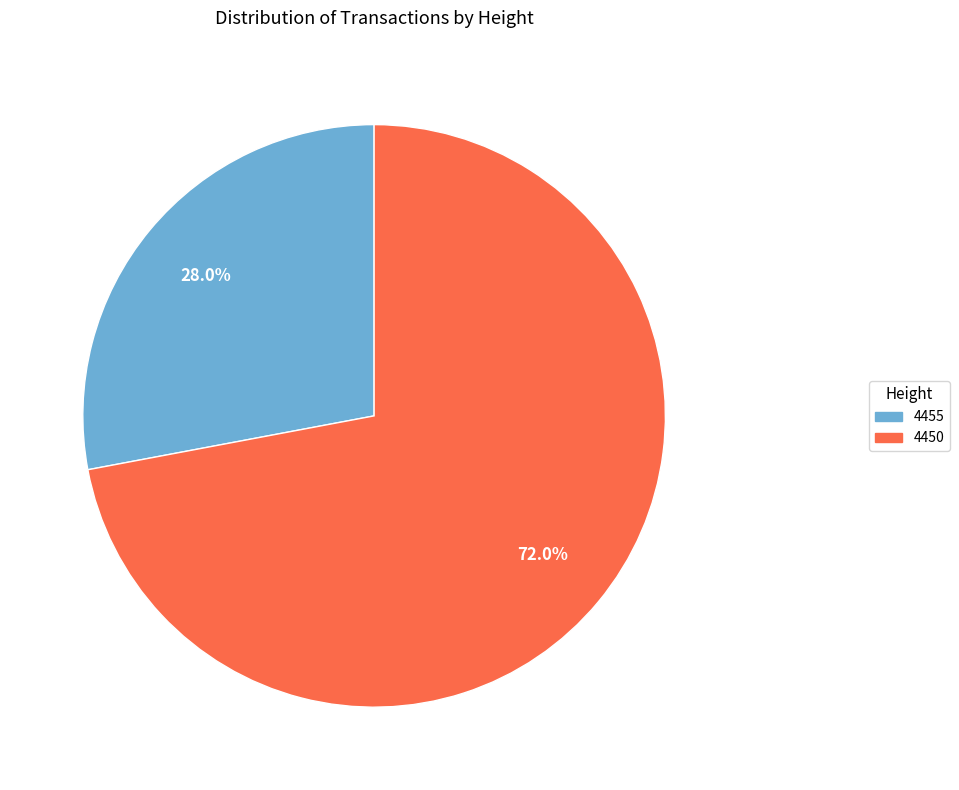

How much of the chart is everything except 4455?

72.0%